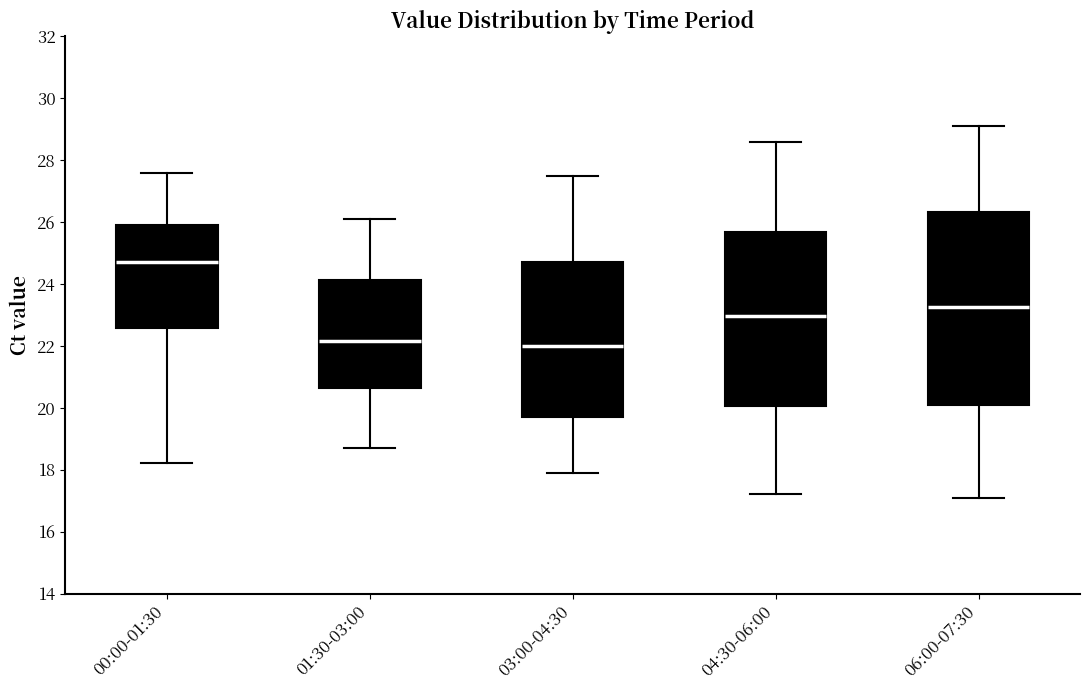

Which box's median line is the highest?

00:00-01:30